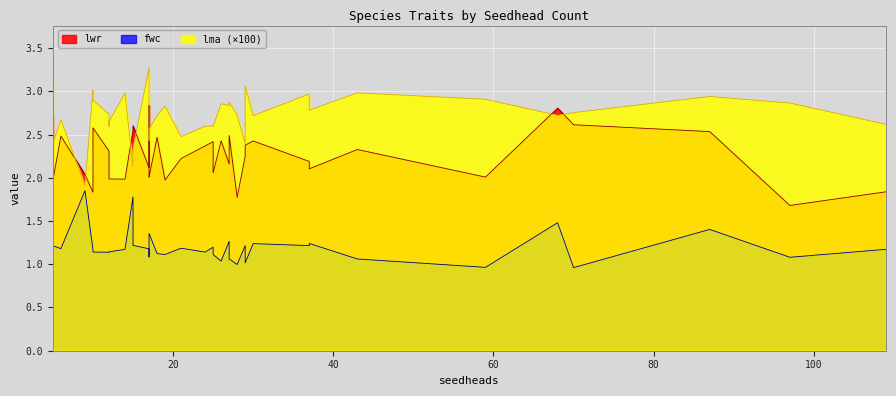

What is the difference between the lwr values at 15 and 17?

0.4